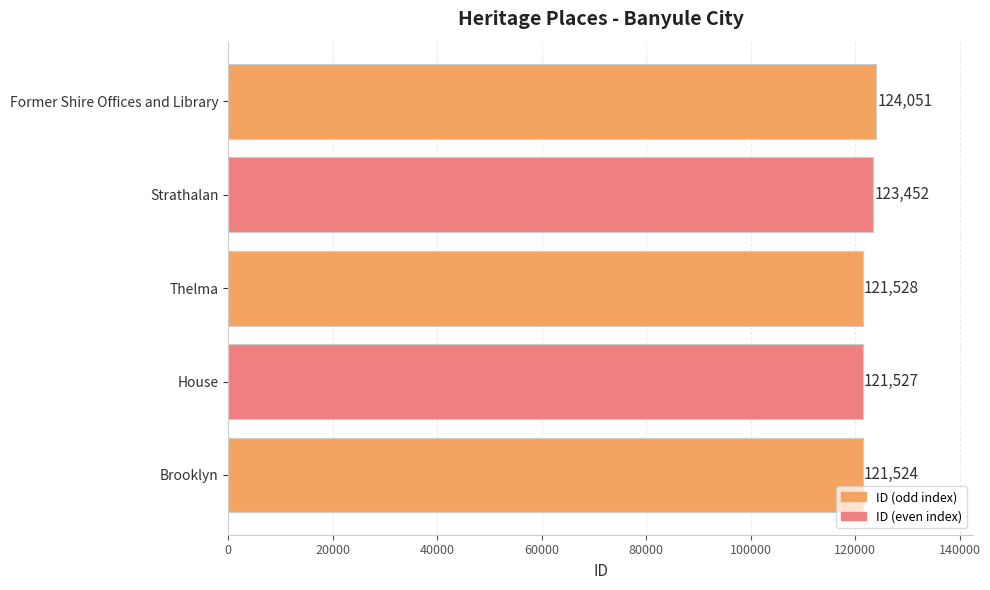

Reading bottom to top, list all the values displayed in this chart.

Brooklyn=121524	House=121527	Thelma=121528	Strathalan=123452	Former Shire Offices and Library=124051